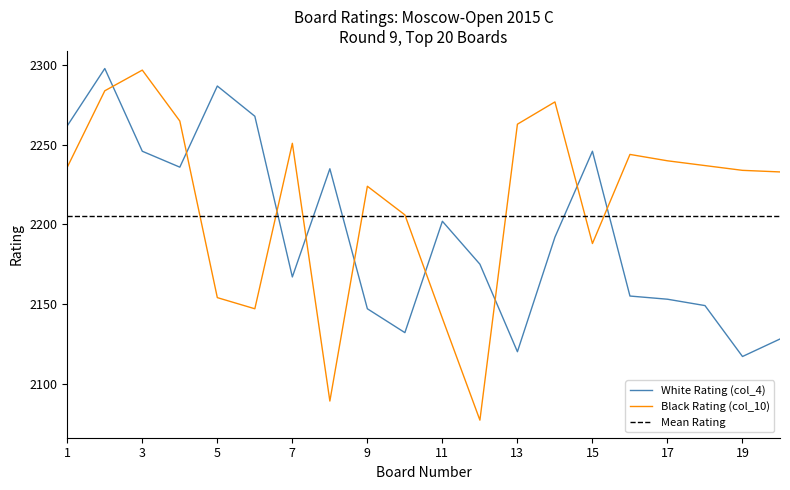

What is the sum of all White Rating (col_4) values?

43915